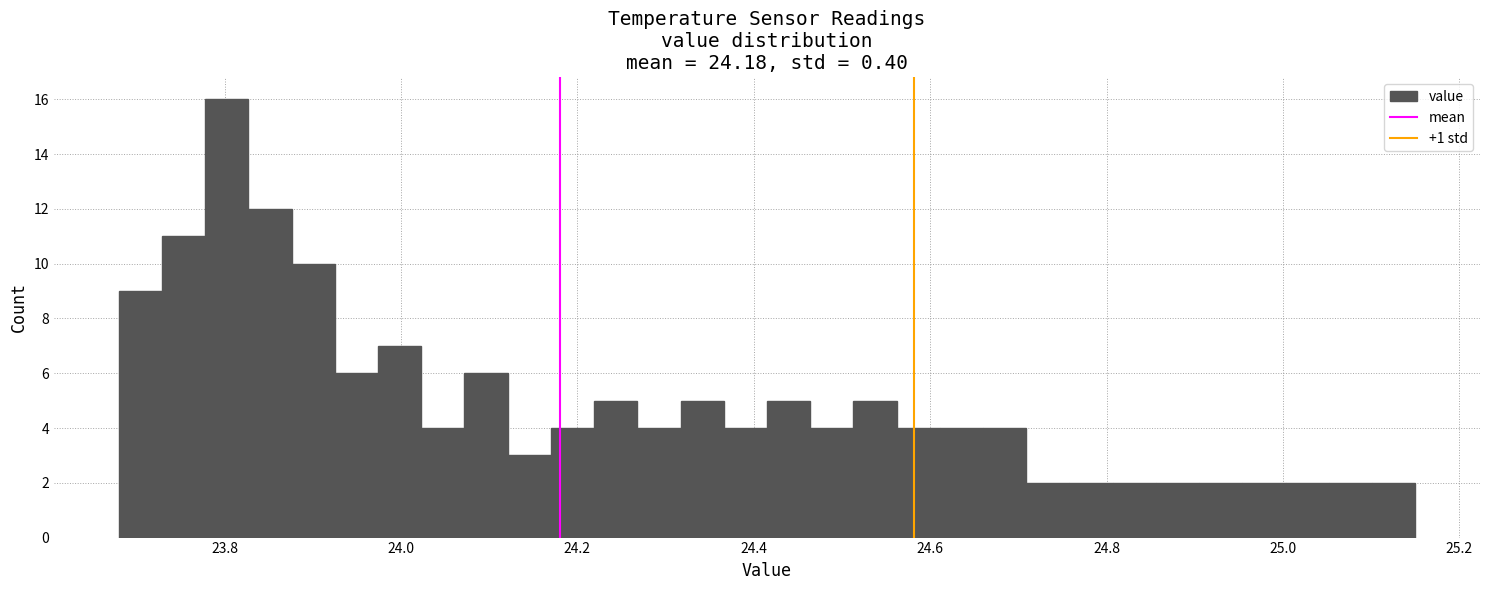

Read against the x-axis, roughly where is the centre of the tallest bar?

23.80